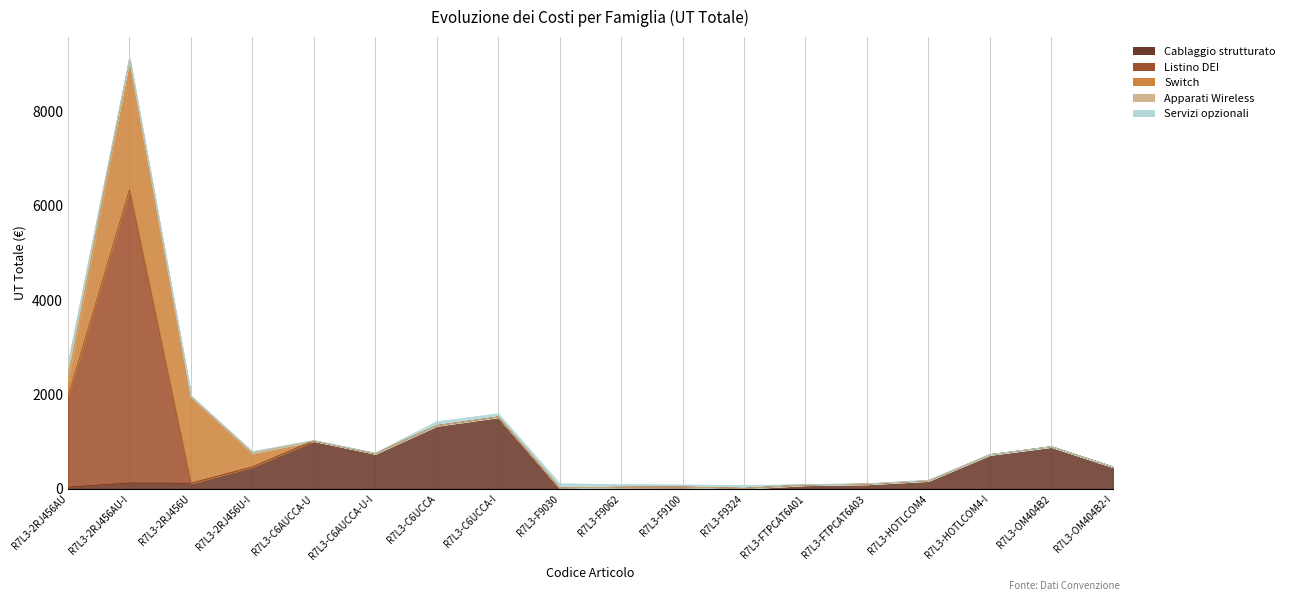

Does the chart display data point markers on the line(s)?

No